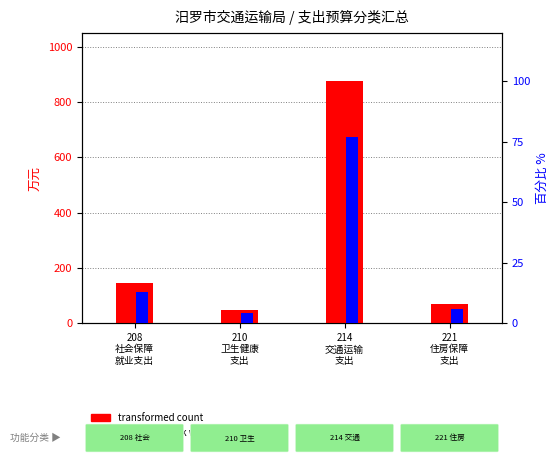

Reading right to left, list all the values displayed in this chart.

transformed count: 221
住房保障
支出=67.5	214
交通运输
支出=877.3	210
卫生健康
支出=47.8	208
社会保障
就业支出=144.6
percentile rank within the sample: 221
住房保障
支出=5.9	214
交通运输
支出=77.1	210
卫生健康
支出=4.2	208
社会保障
就业支出=12.7